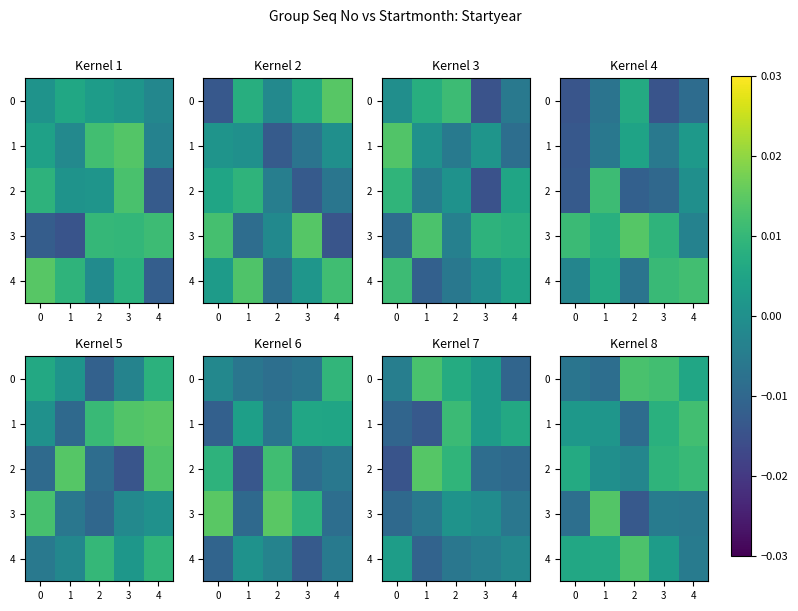

How many distinct data groups are displayed?

5